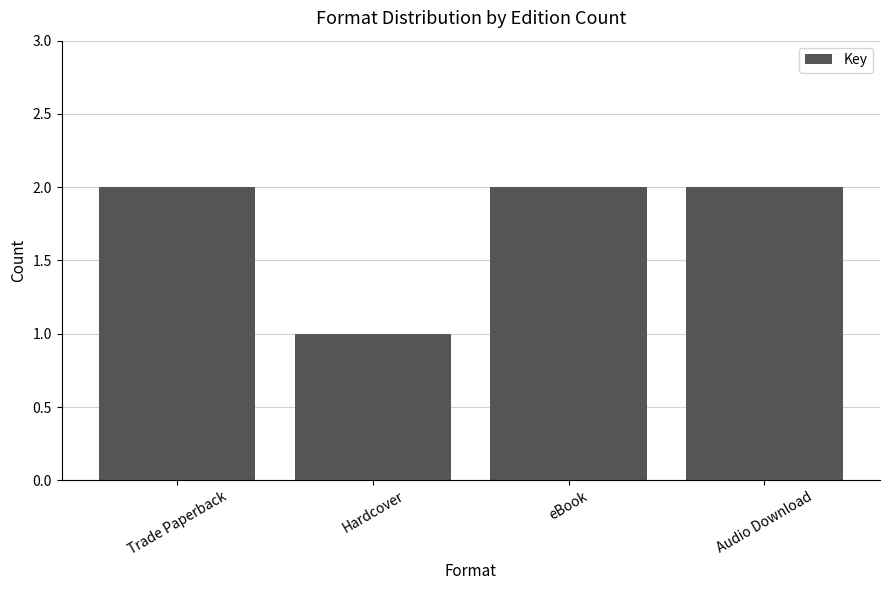

What is the ratio of the value at Hardcover to the value at Audio Download?

0.5